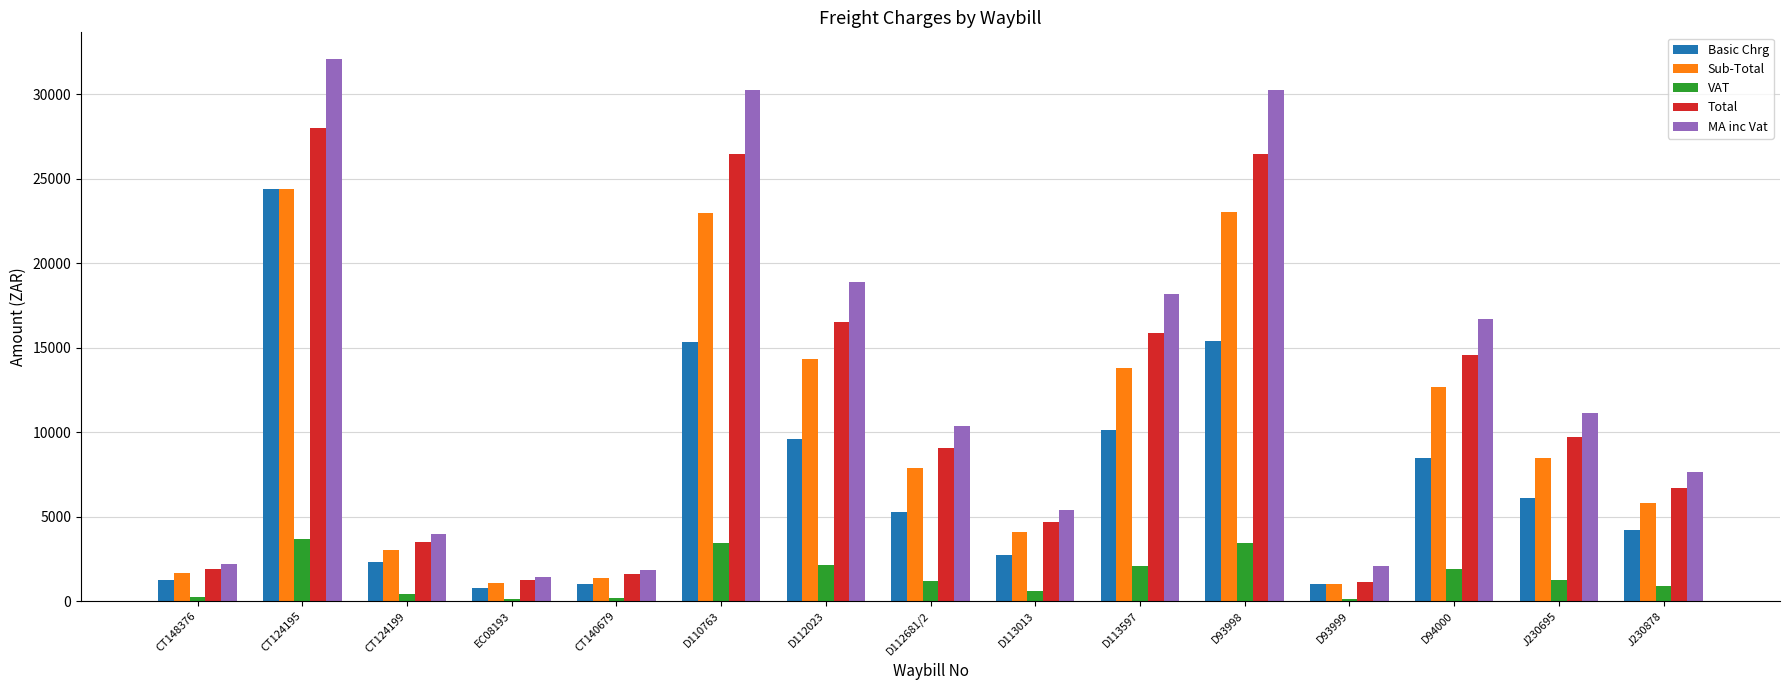

Which category has the highest value in the Basic Chrg series?

CT124195